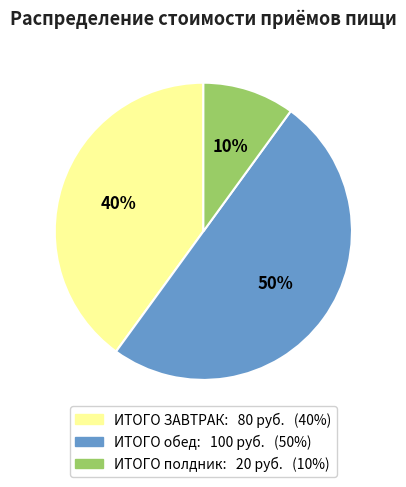

To the nearest percent, what is the difference between the ИТОГО обед and ИТОГО ЗАВТРАК slice percentages?

10%